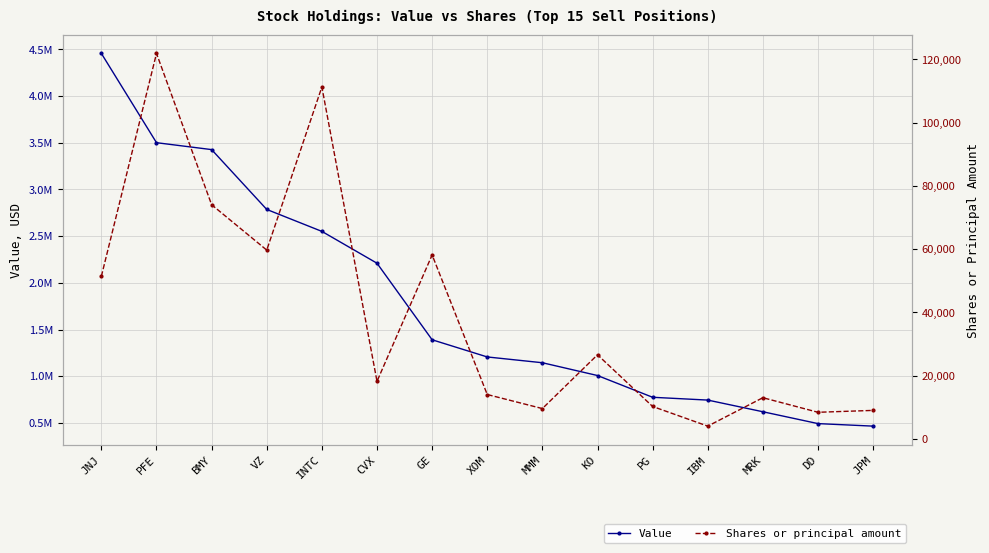

What is the sum of the Shares or principal amount values at BMY and PG?

84281